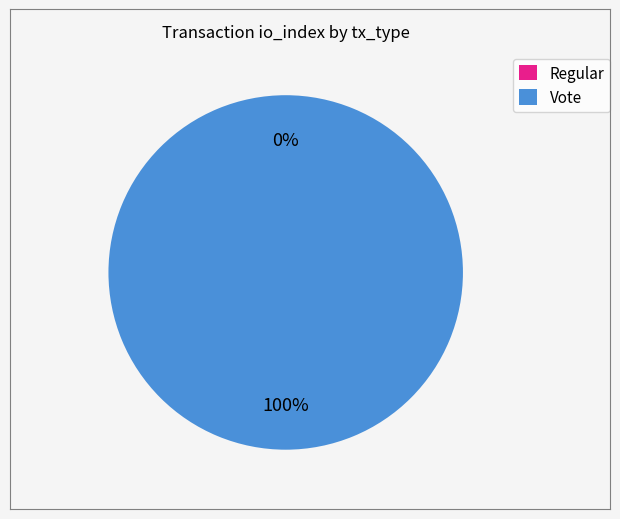

Is it true that Regular is 0% of the pie?

True